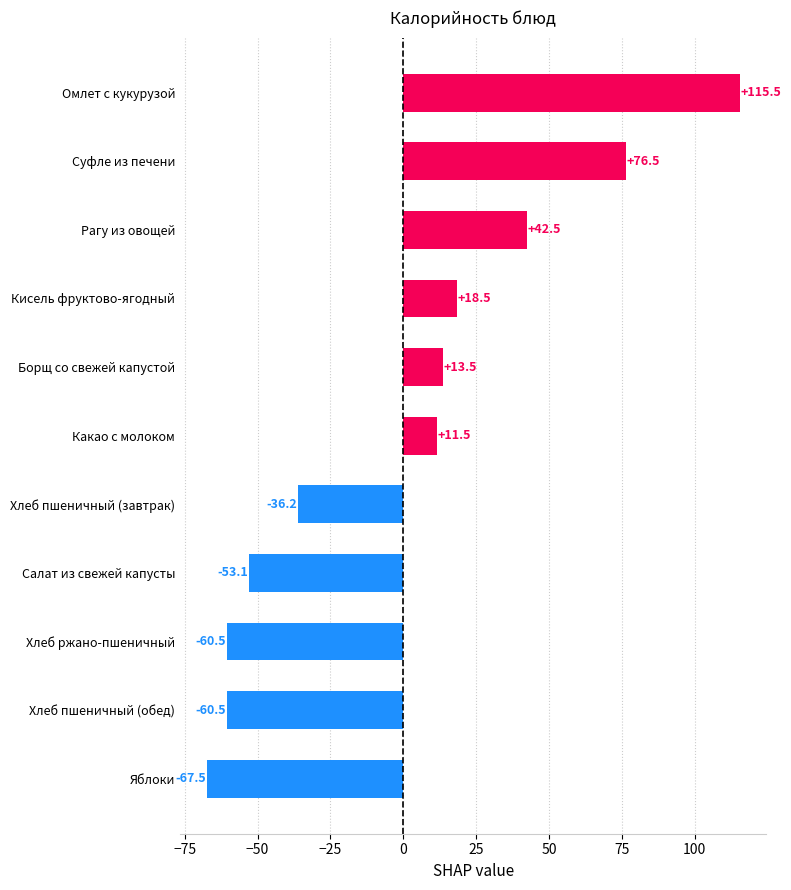

What is the change in value from Борщ со свежей капустой to Хлеб ржано-пшеничный?

-74.0